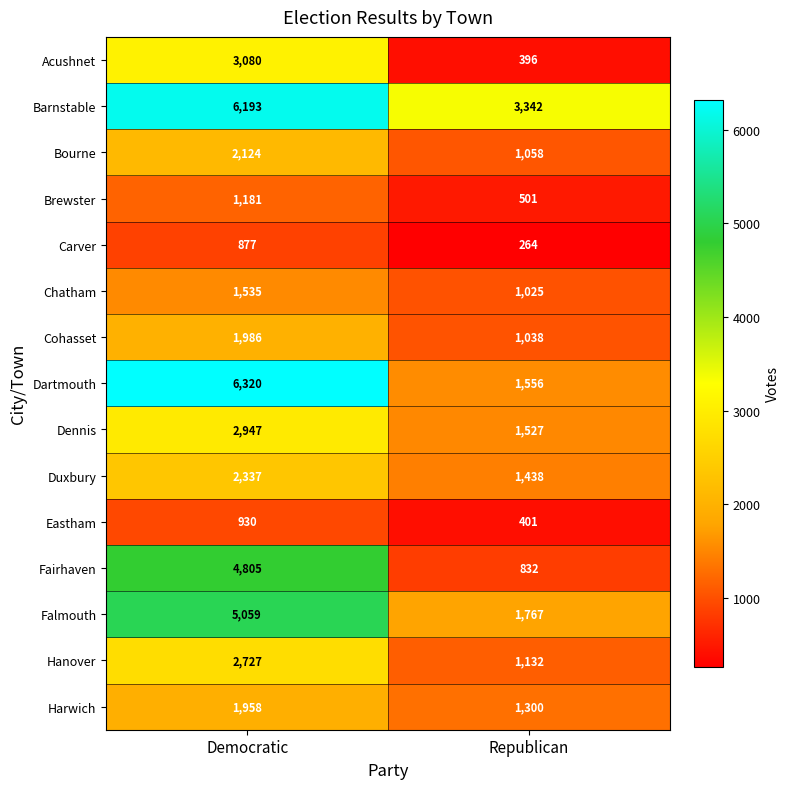

The Dartmouth series shows 1556 at Republican. True or false?

True